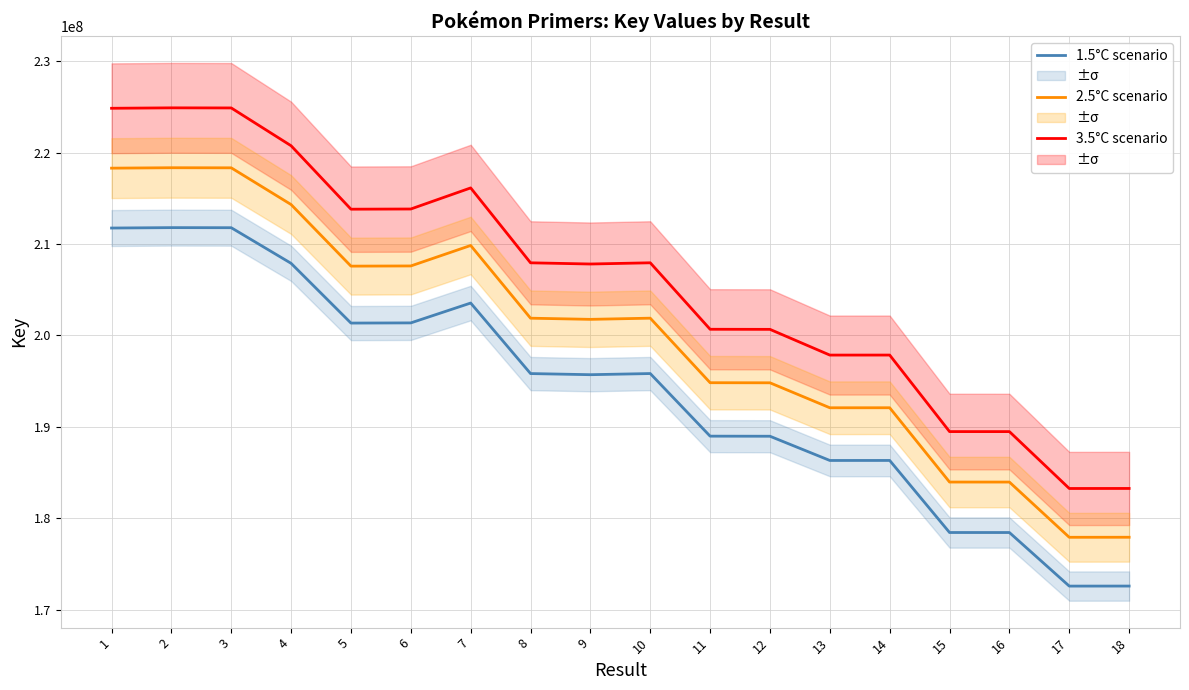

What is the difference between the highest and lowest values at 9?

12105247.3